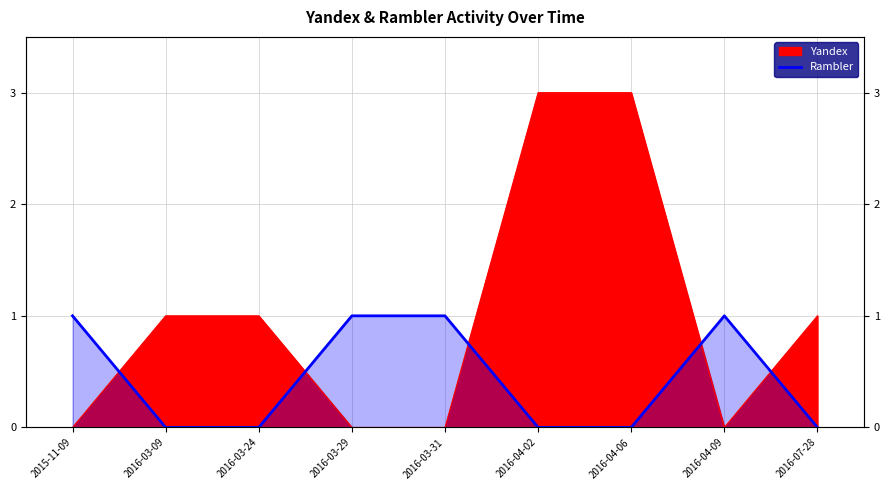

Reading left to right, what are all the values shown in this chart?

1	0	0	1	1	0	0	1	0